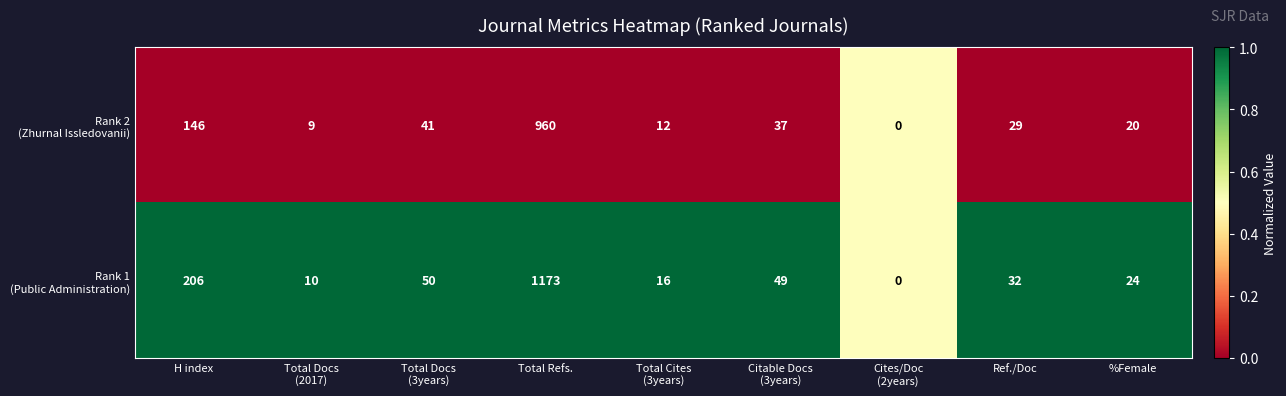

What is the greatest value displayed?

1173